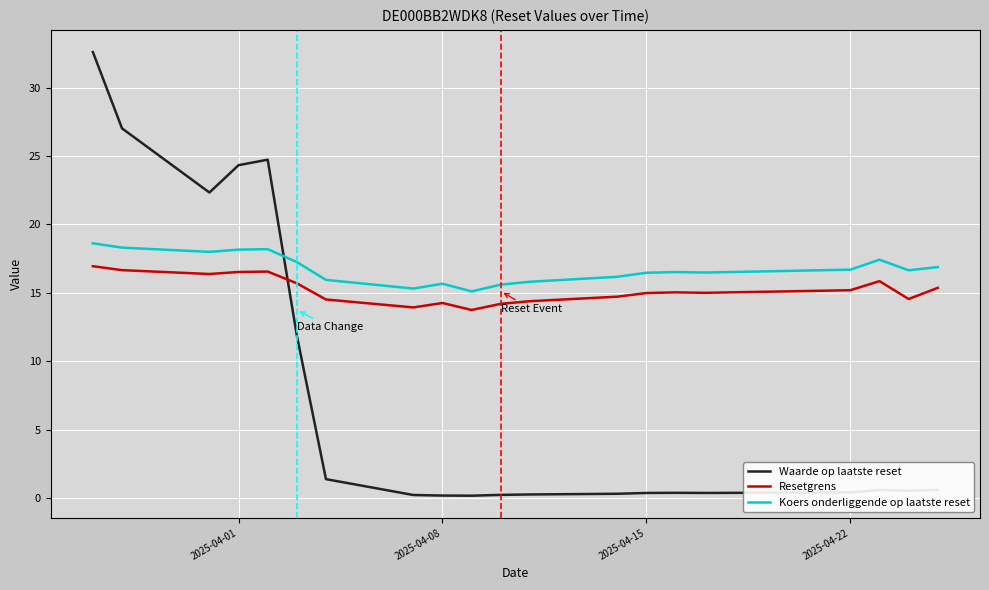

True or false: Koers onderliggende op laatste reset and Resetgrens cross at least once.

False